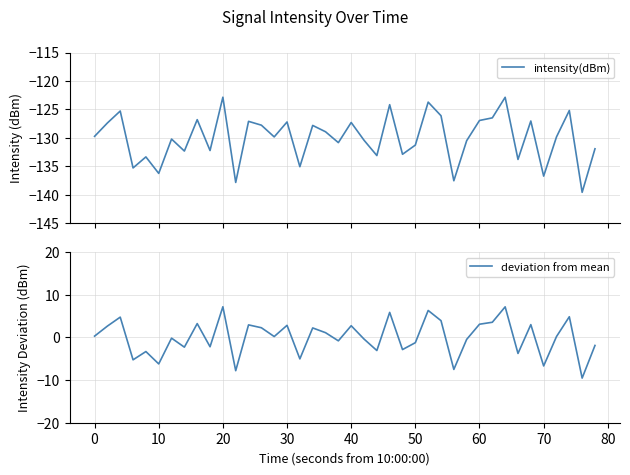

What is the minimum value for deviation from mean?

-9.5